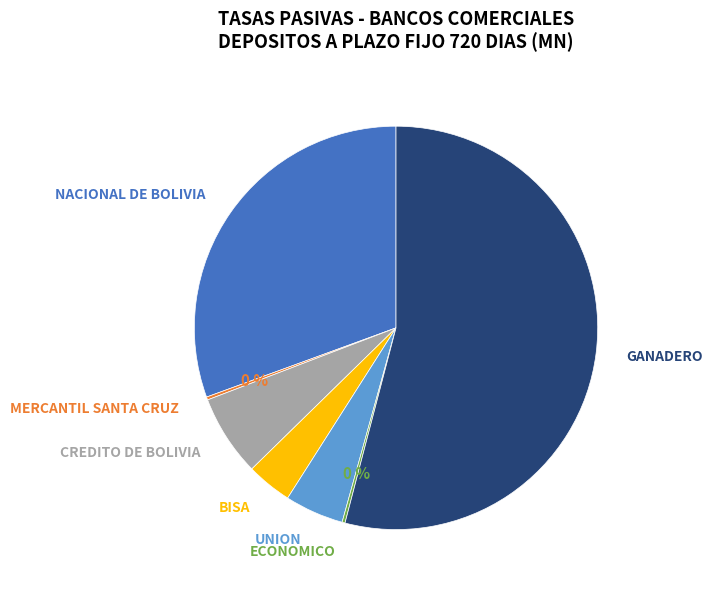

Does any single category account for the majority?

Yes